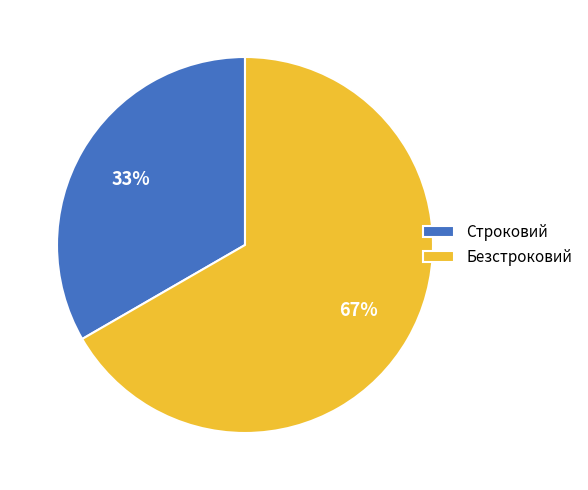

Between Строковий and Безстроковий, which is larger?

Безстроковий